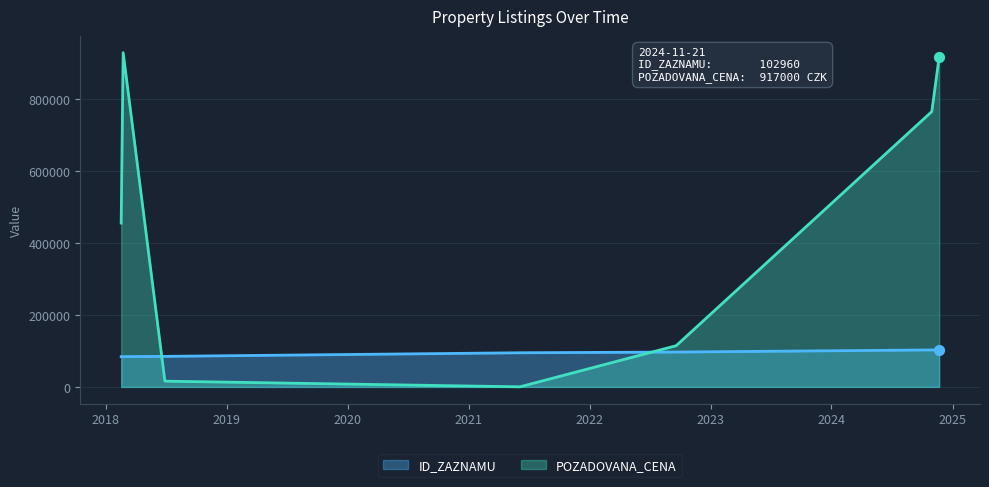

Which series has the widest spread of Y values?

POZADOVANA_CENA